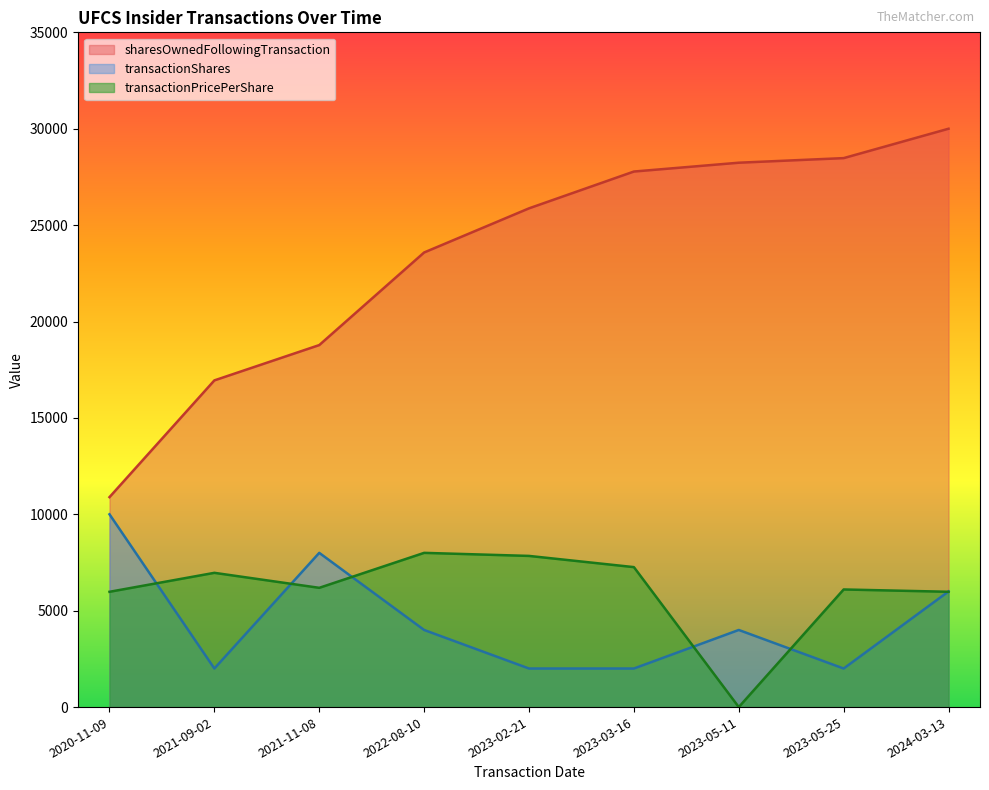

What position from the right is 2023-05-11?

3